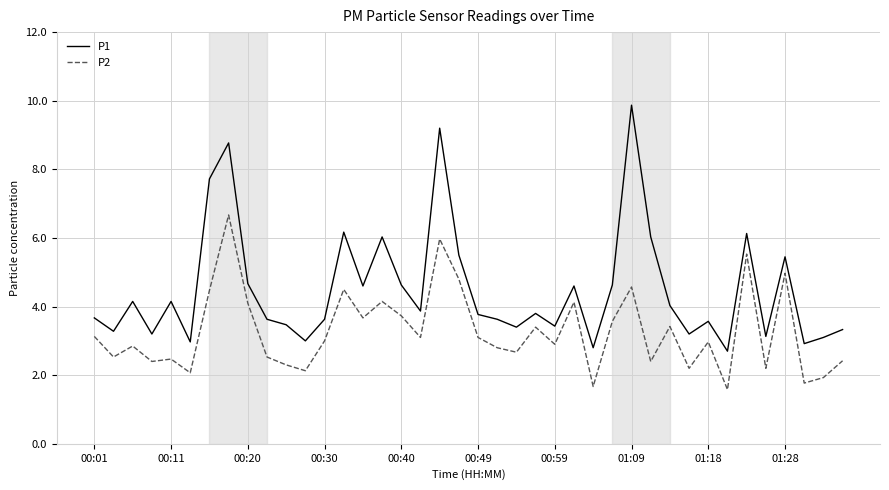

Which series has the largest range (max minus min)?

P1